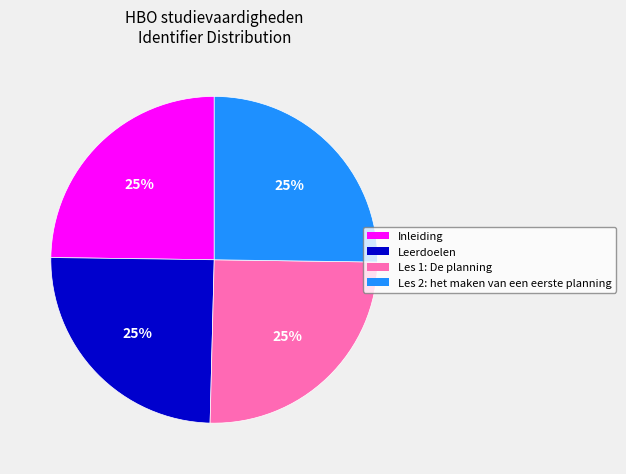

Count the number of slices in the pie.

4